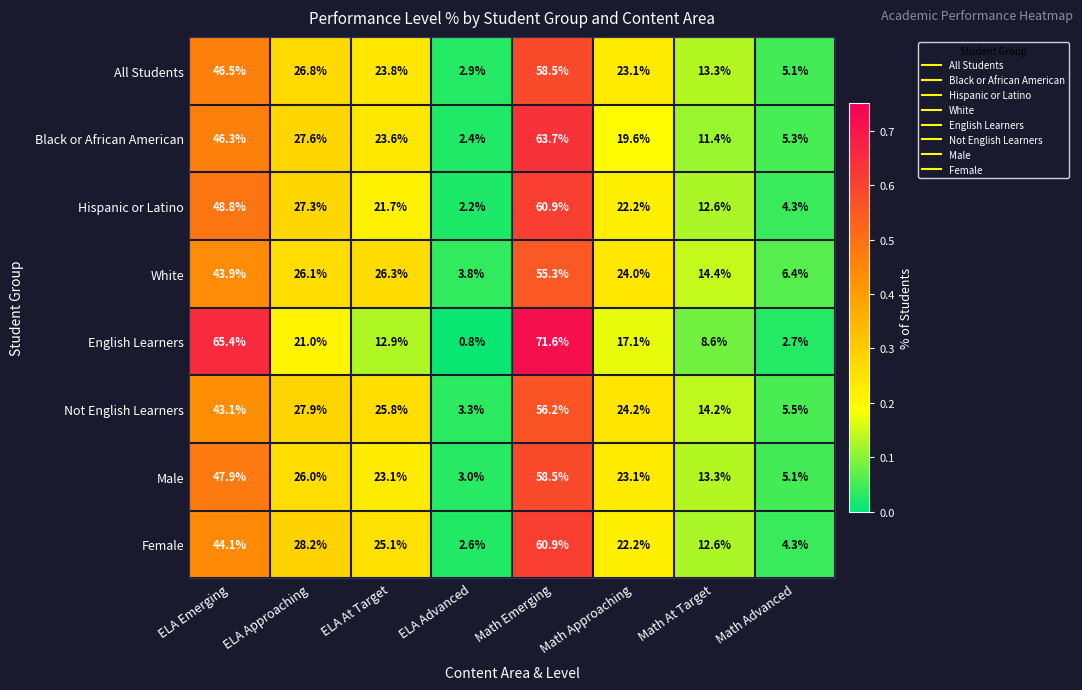

At which category is the sum across all series the highest?

Math Emerging